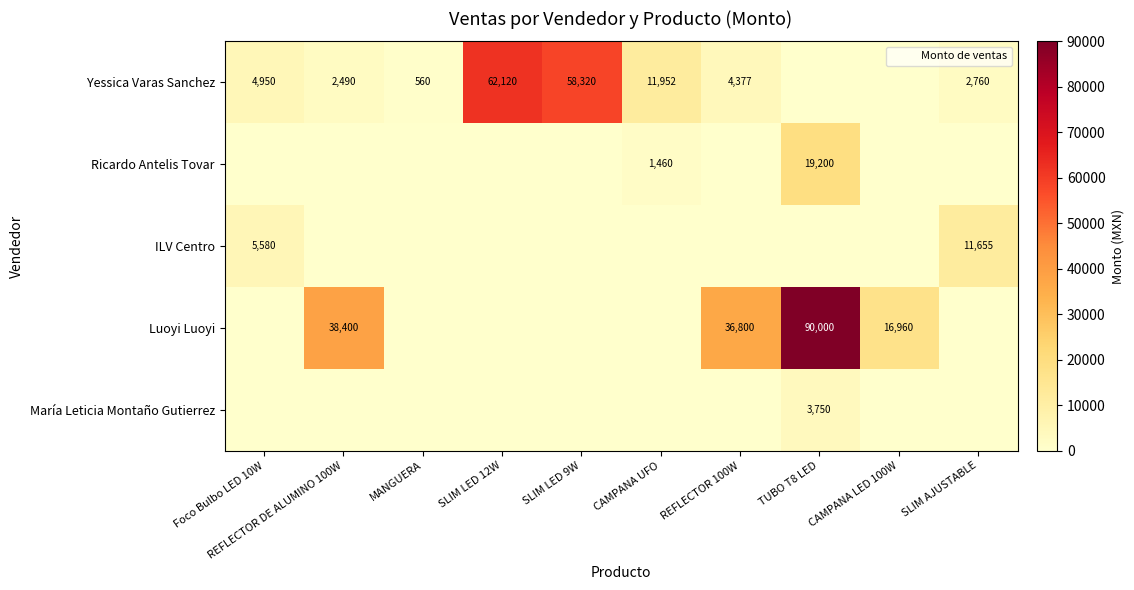

What is the maximum value for ILV Centro?

11655.0